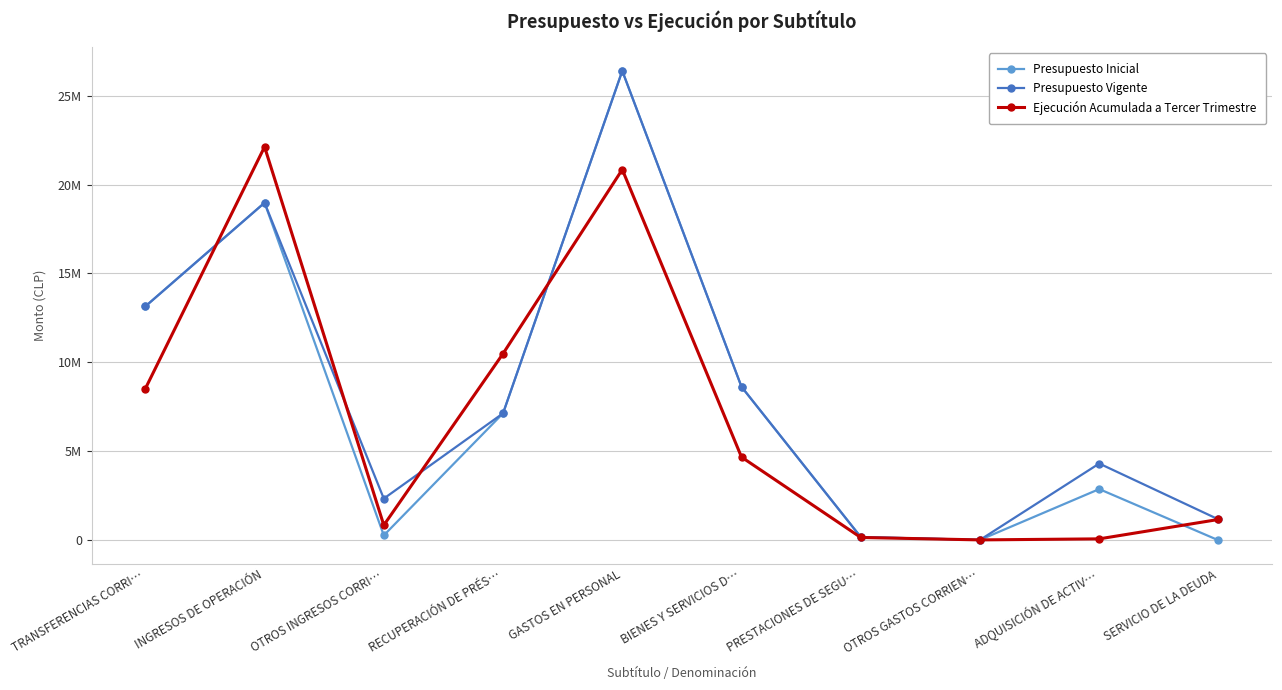

Does the chart display data point markers on the line(s)?

Yes